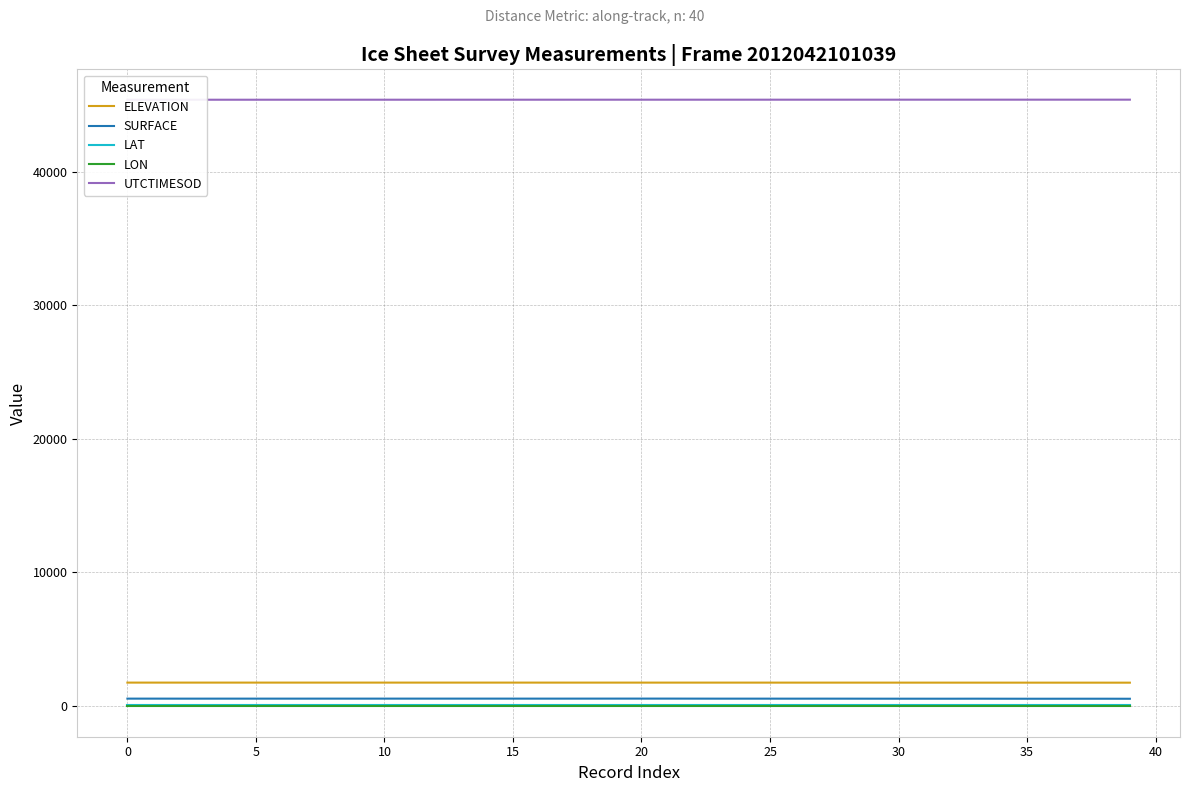

What is the value of the LON point at the 7th from the left?

-48.8